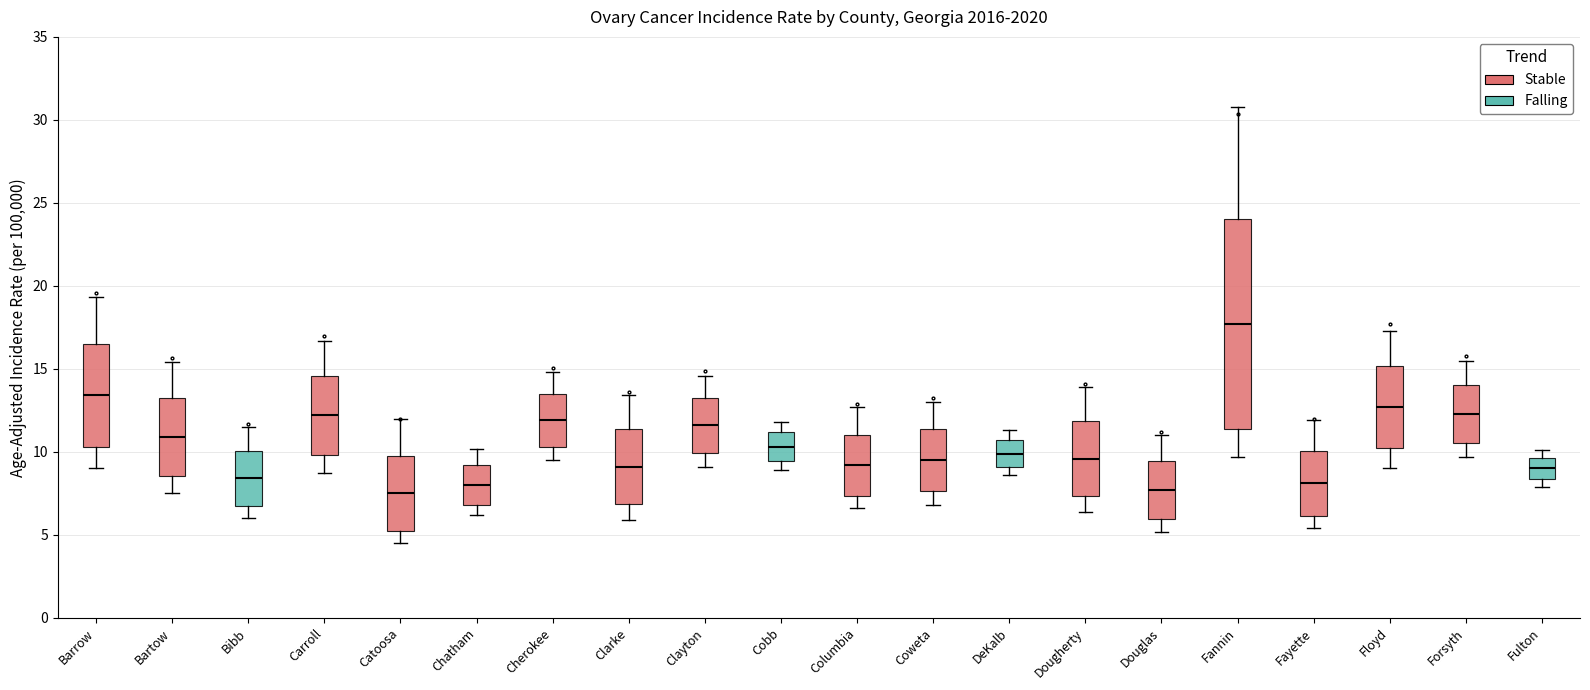

Where is the lower edge of the box for Bartow on the y-axis? The values are not printed on the chart, so give them approximately, as read against the axis.

8.5